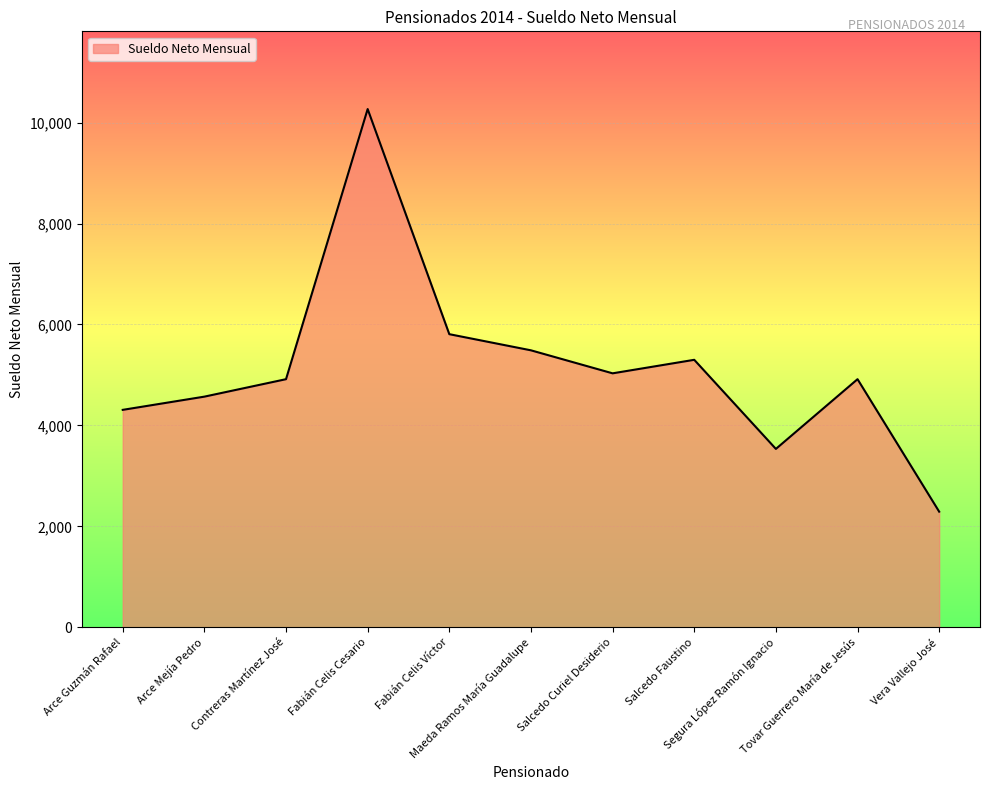

At which category does the data reach its first local peak?

Fabián Celis Cesario